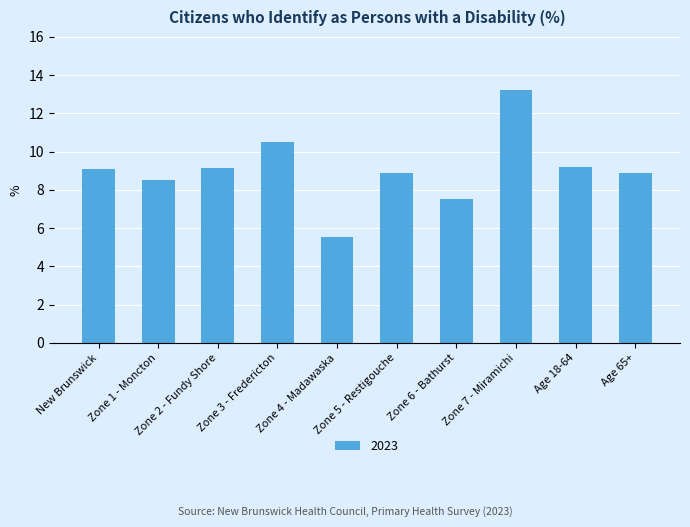

What is the label of the 10th bar from the right?

New Brunswick